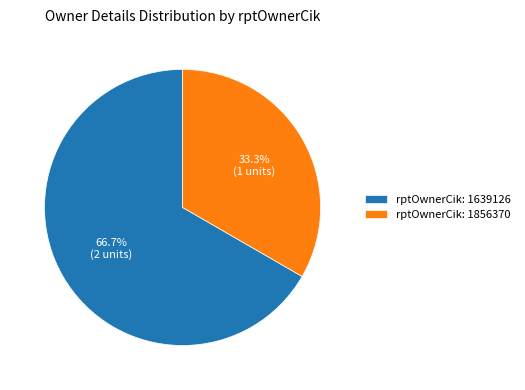

Rank the categories by value from lowest to highest.

rptOwnerCik: 1856370, rptOwnerCik: 1639126